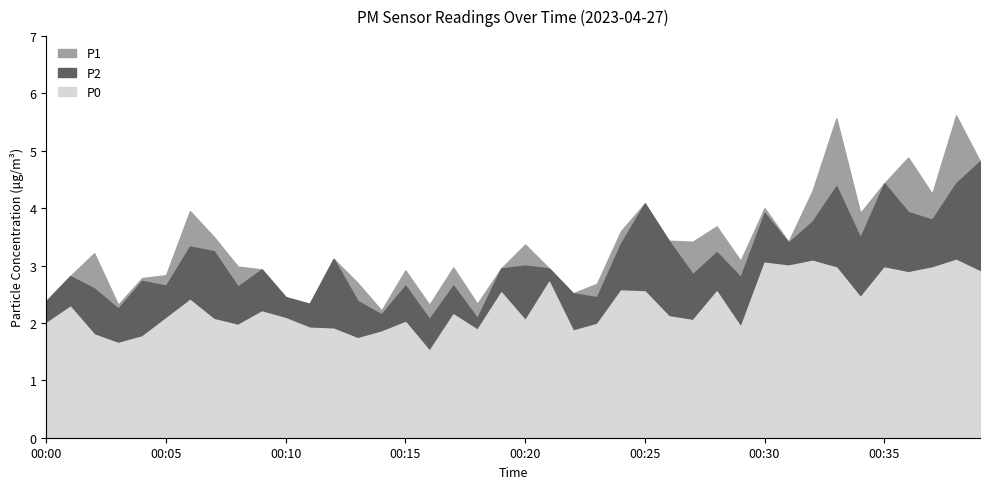

How many data points does each series have?

40